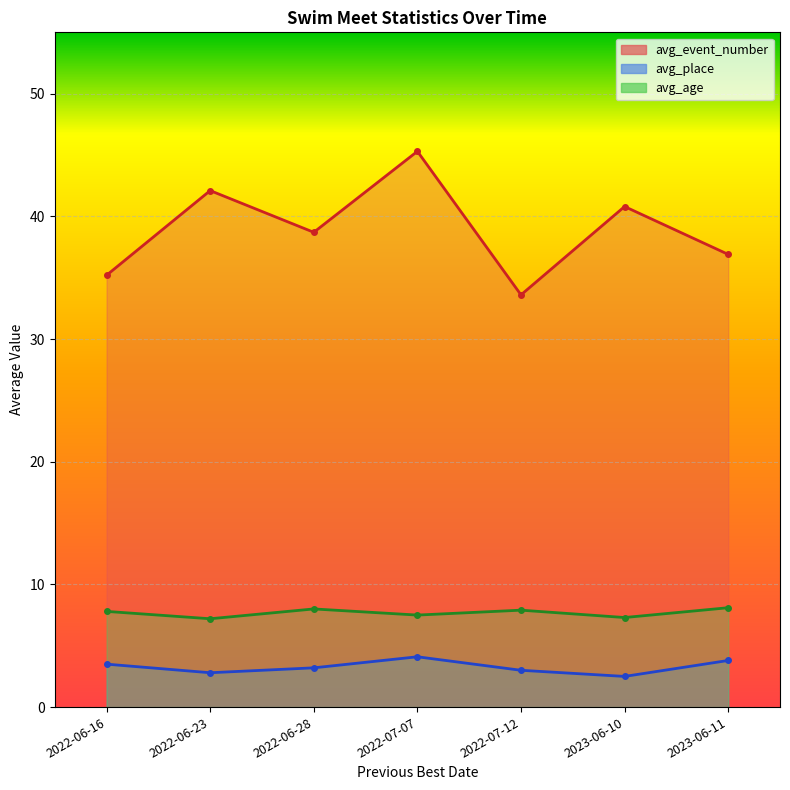

True or false: avg_place and avg_age cross at least once.

False